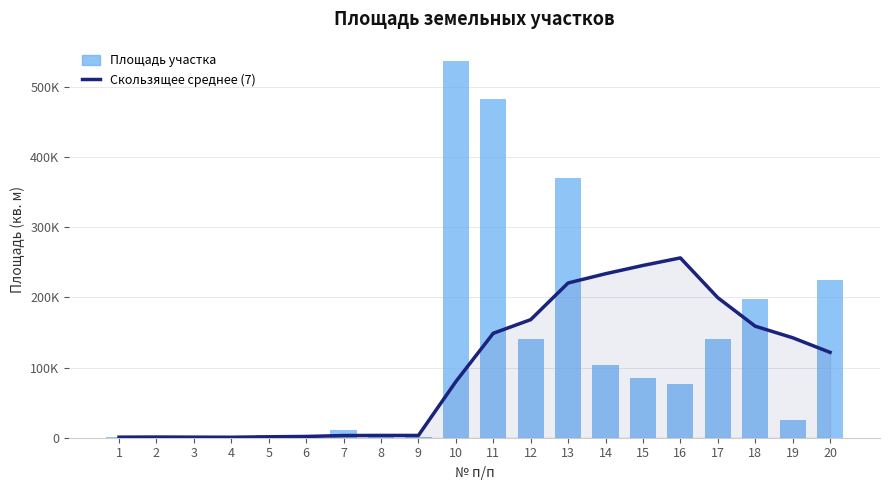

Rank the series at 5 from lowest to highest value.

Скользящее среднее (7), Площадь участка